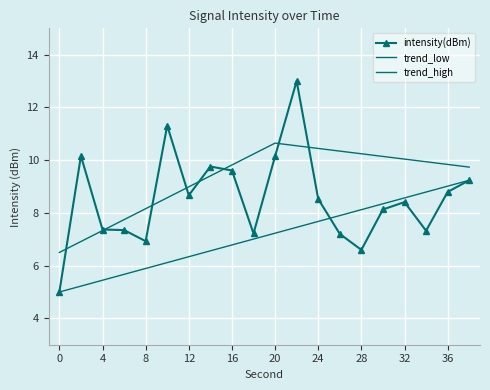

What is the difference between the values at 6 and 16?

2.3